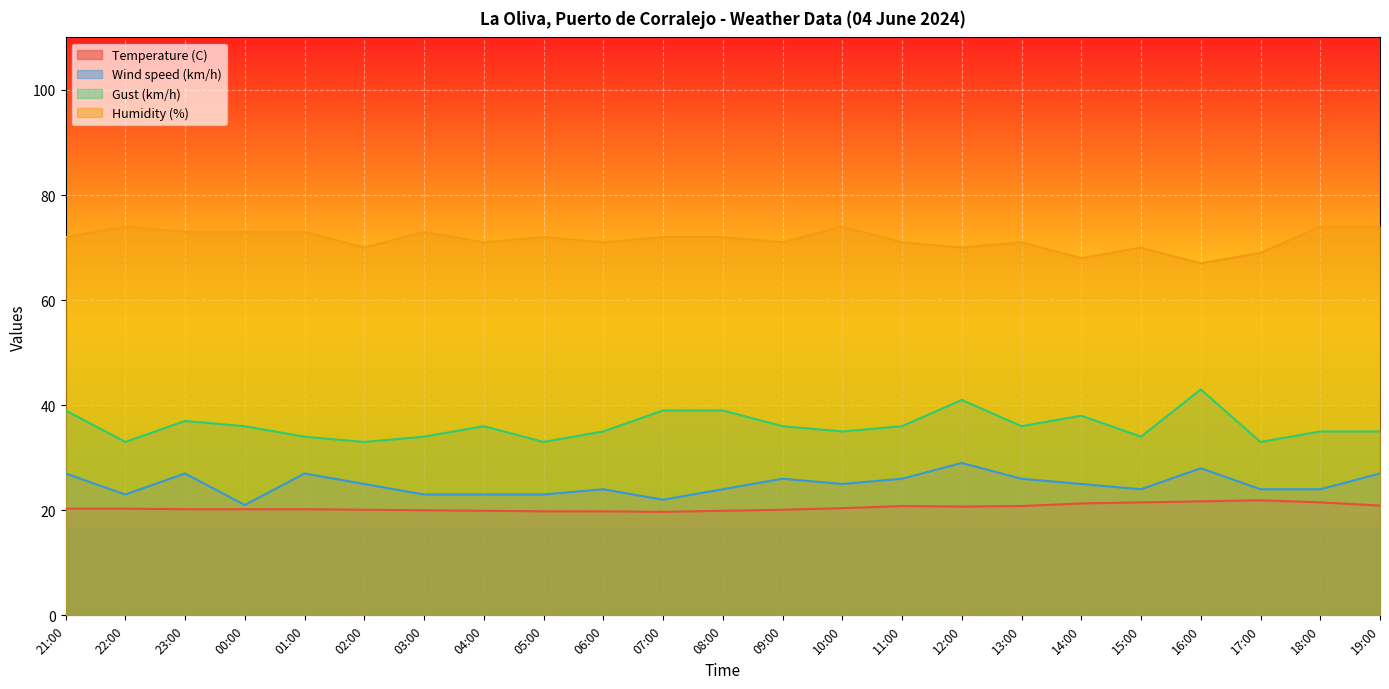

Reading right to left, what are all the values shown in this chart?

Temperature (C): 20.9	21.5	21.9	21.7	21.5	21.3	20.8	20.7	20.8	20.4	20.1	19.9	19.7	19.8	19.8	19.9	20.0	20.1	20.2	20.2	20.2	20.3	20.3
Wind speed (km/h): 27.0	24.0	24.0	28.0	24.0	25.0	26.0	29.0	26.0	25.0	26.0	24.0	22.0	24.0	23.0	23.0	23.0	25.0	27.0	21.0	27.0	23.0	27.0
Gust (km/h): 35.0	35.0	33.0	43.0	34.0	38.0	36.0	41.0	36.0	35.0	36.0	39.0	39.0	35.0	33.0	36.0	34.0	33.0	34.0	36.0	37.0	33.0	39.0
Humidity (%): 74.0	74.0	69.0	67.0	70.0	68.0	71.0	70.0	71.0	74.0	71.0	72.0	72.0	71.0	72.0	71.0	73.0	70.0	73.0	73.0	73.0	74.0	72.0